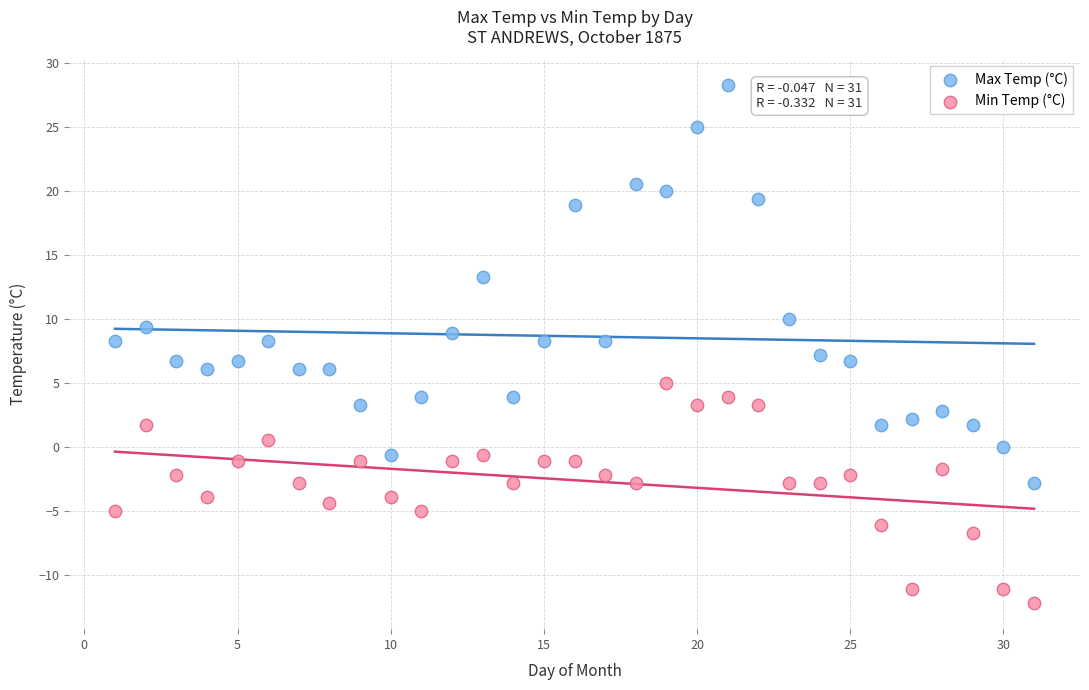

Which series has the widest spread of Y values?

Max Temp (°C)